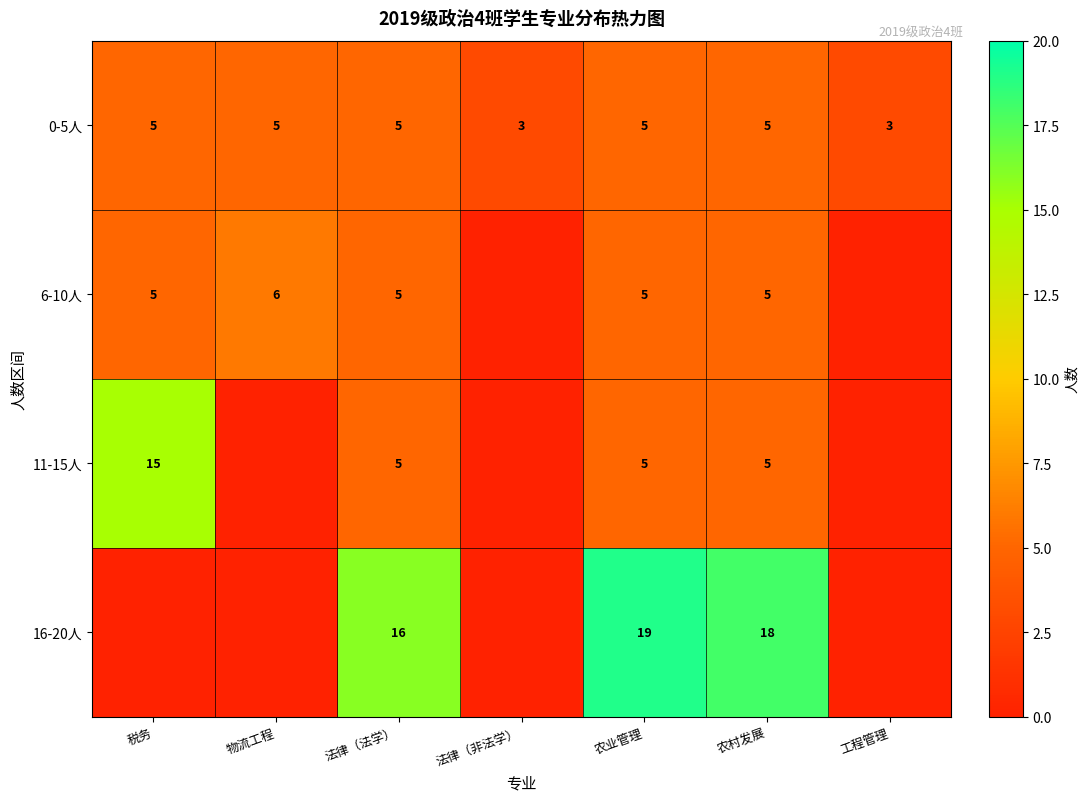

What is the total value across all series at 农业管理?

34